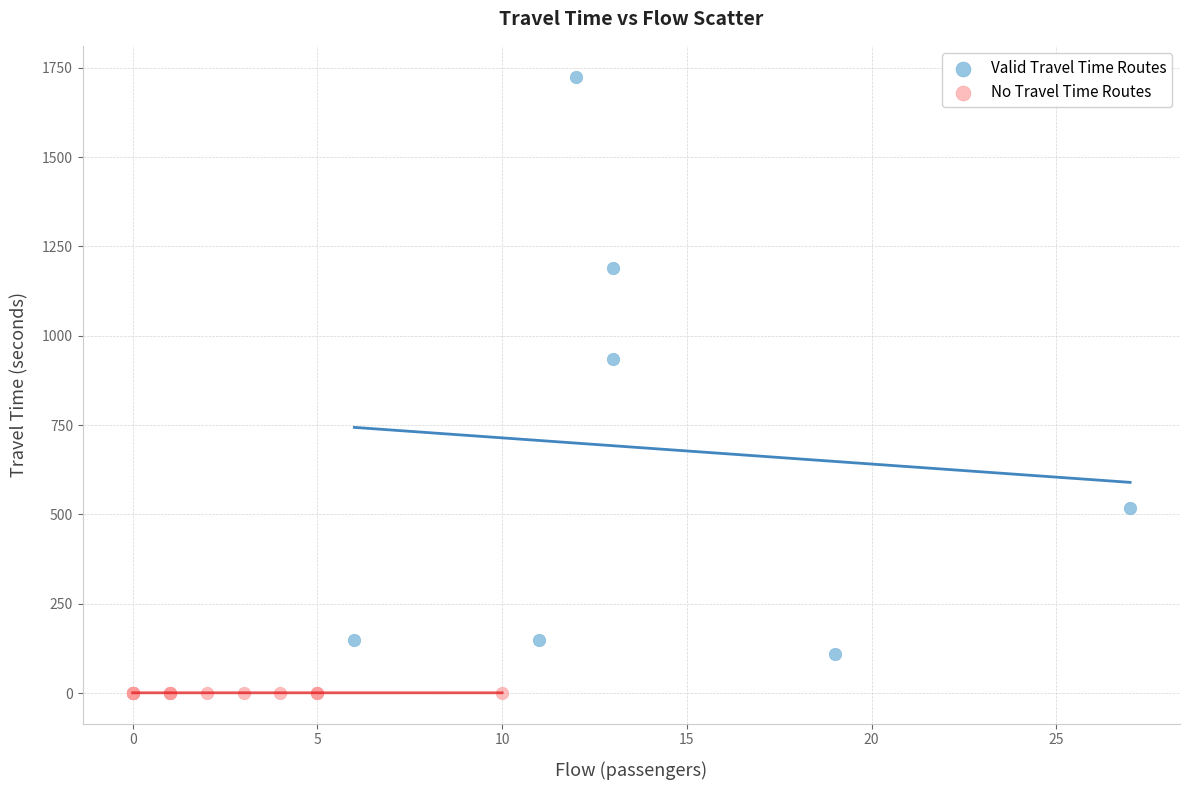

Which series has the largest Y range (max minus min)?

Valid Travel Time Routes